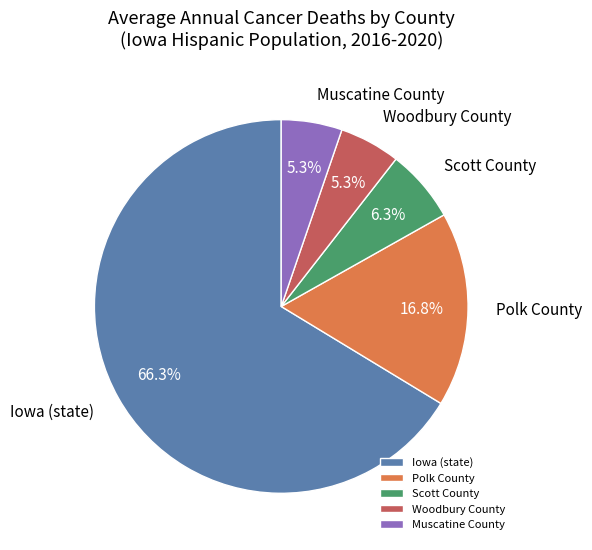

Combined, do Muscatine County and Iowa (state) account for over 50%?

Yes